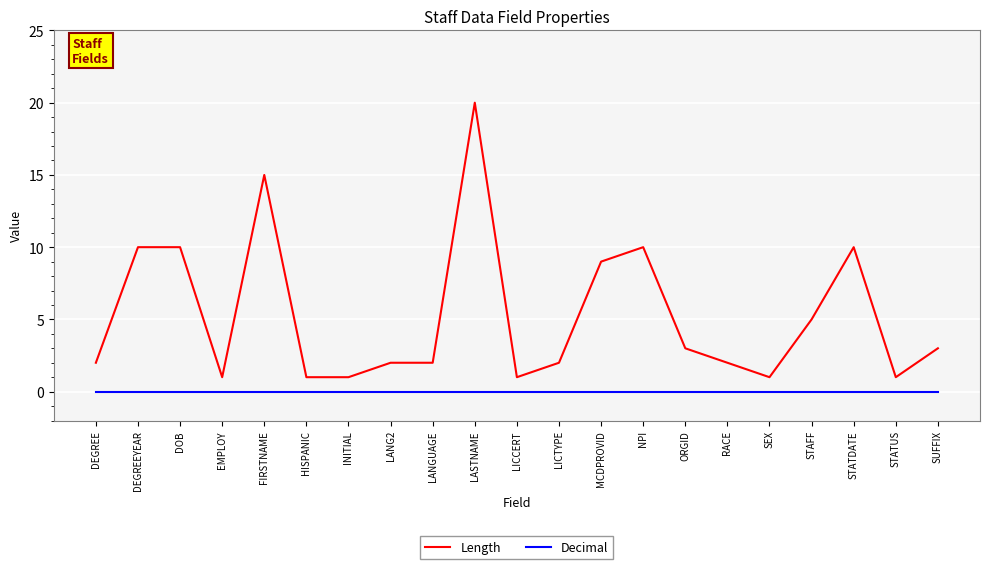

What is the greatest value displayed?

20